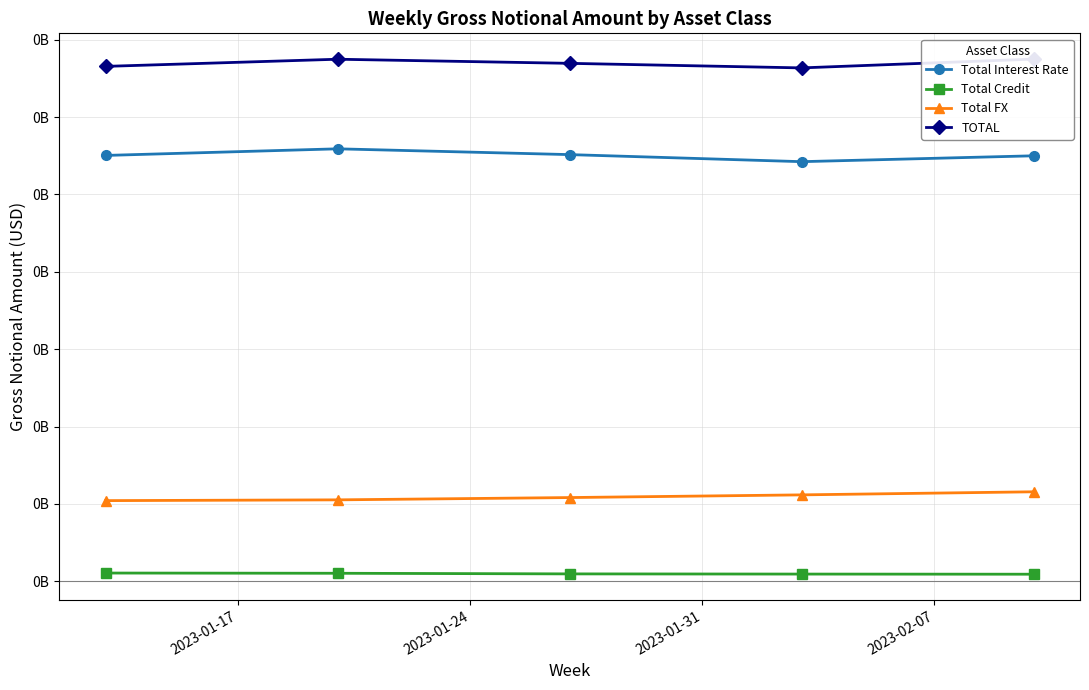

Is this an area chart (filled region under the line)?

No